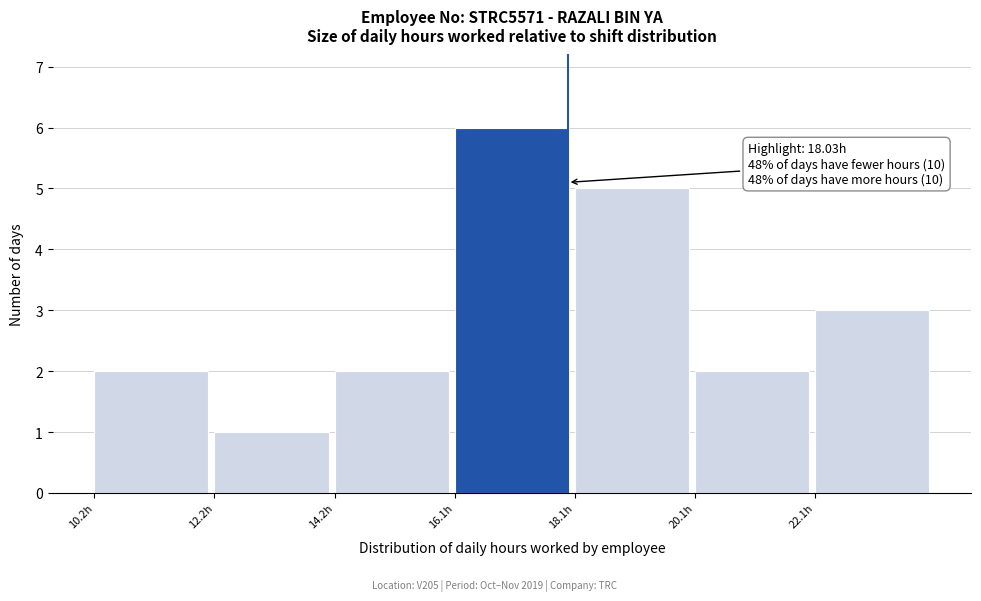

Over which range of the x-axis is the bar tallest?

16.15 to 18.15